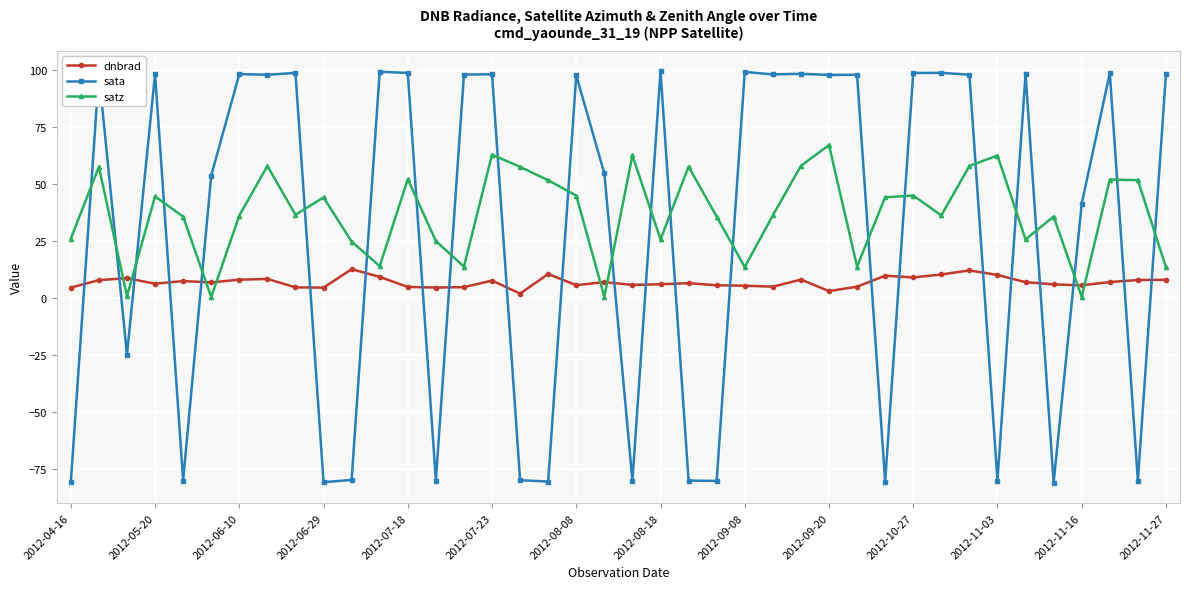

Rank the series by their average value, from highest to lowest.

satz, sata, dnbrad